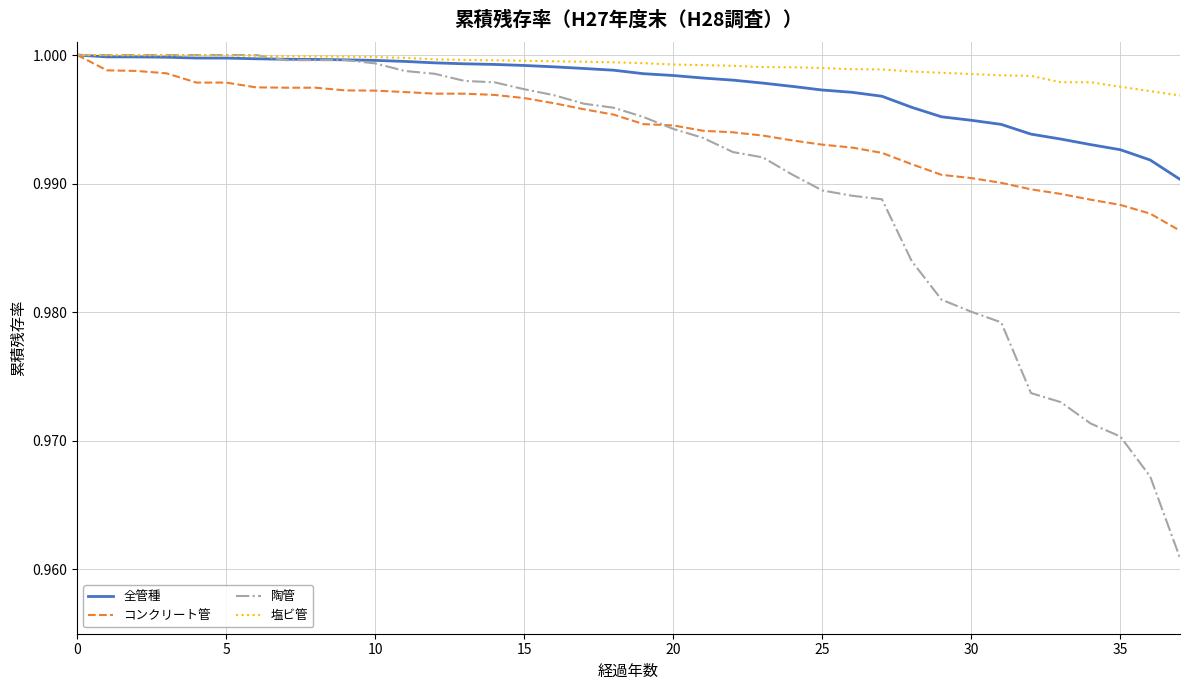

Rank the series by their average value, from highest to lowest.

塩ビ管, 全管種, コンクリート管, 陶管